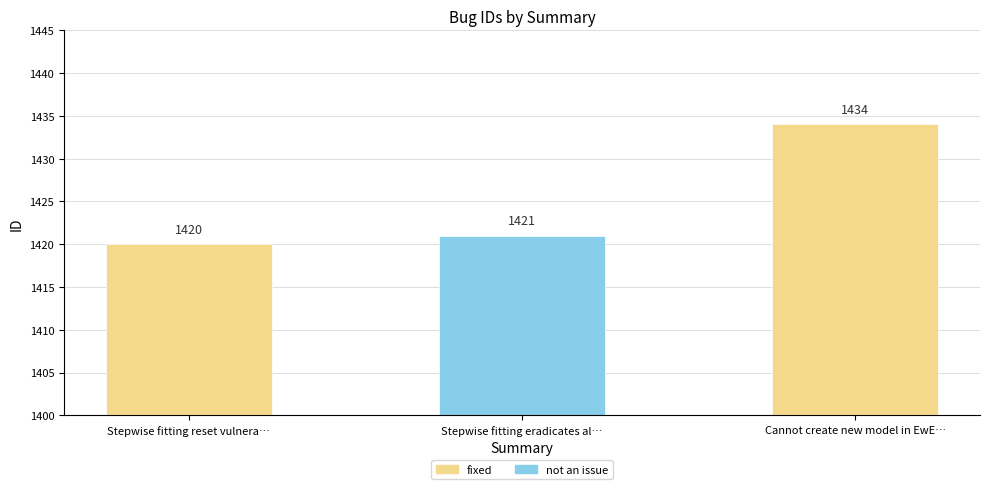

Rank the categories by value from lowest to highest.

Stepwise fitting reset vulnerabilities, Stepwise fitting eradicates all forcing, Cannot create new model in EwE 6.5 Beta